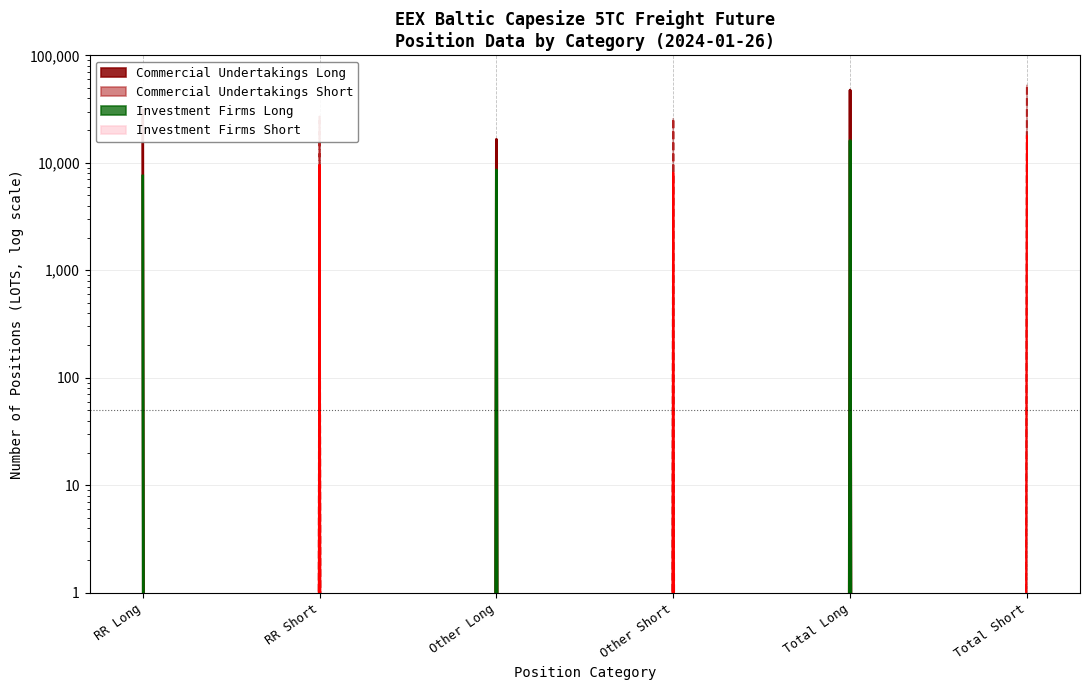

What are all the series names shown in the legend?

Commercial Undertakings Long, Commercial Undertakings Short, Investment Firms Long, Investment Firms Short